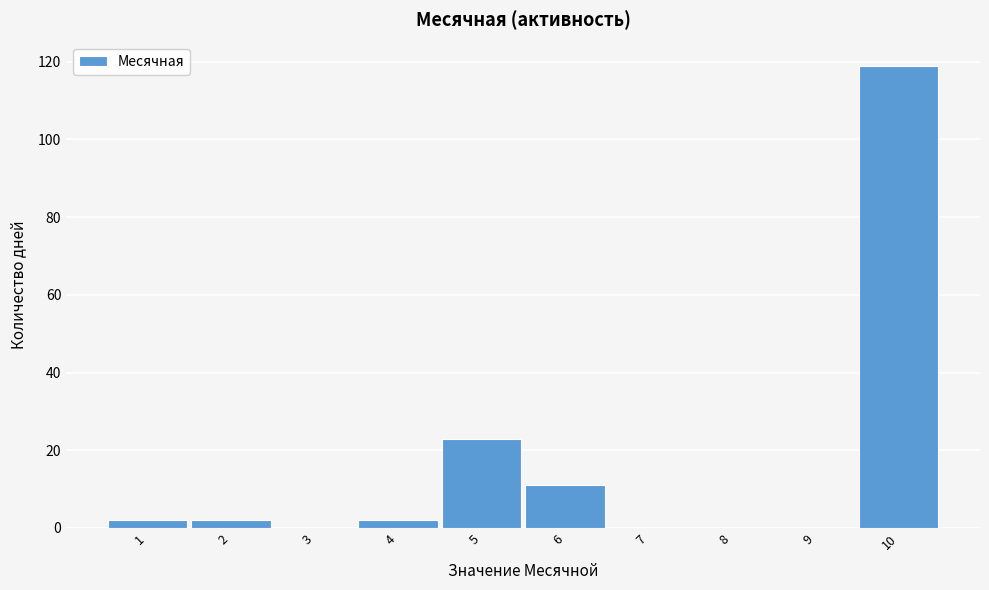

Reading left to right, transcribe this chart: for each bar, give the range it covers on the x-axis and its height. The values are not printed on the chart, so give them approximately, as read against the axis.

0.5 to 1.5: 2
1.5 to 2.5: 2
2.5 to 3.5: 0
3.5 to 4.5: 2
4.5 to 5.5: 24
5.5 to 6.5: 12
6.5 to 7.5: 0
7.5 to 8.5: 0
8.5 to 9.5: 0
9.5 to 10.5: 120